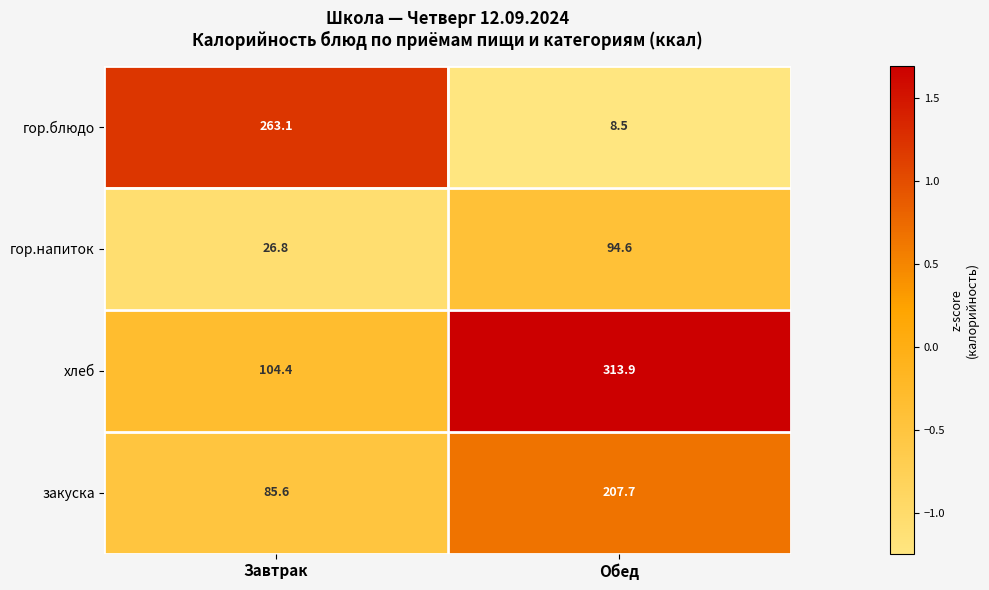

True or false: гор.блюдо has a value of 11.1 at Обед.

False